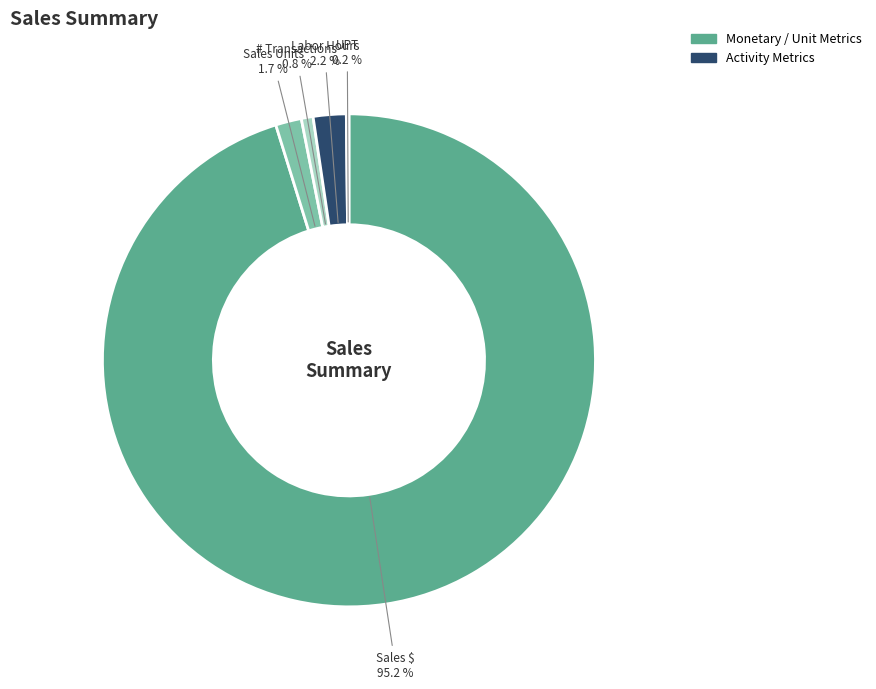

Which category accounts for the majority?

Sales $